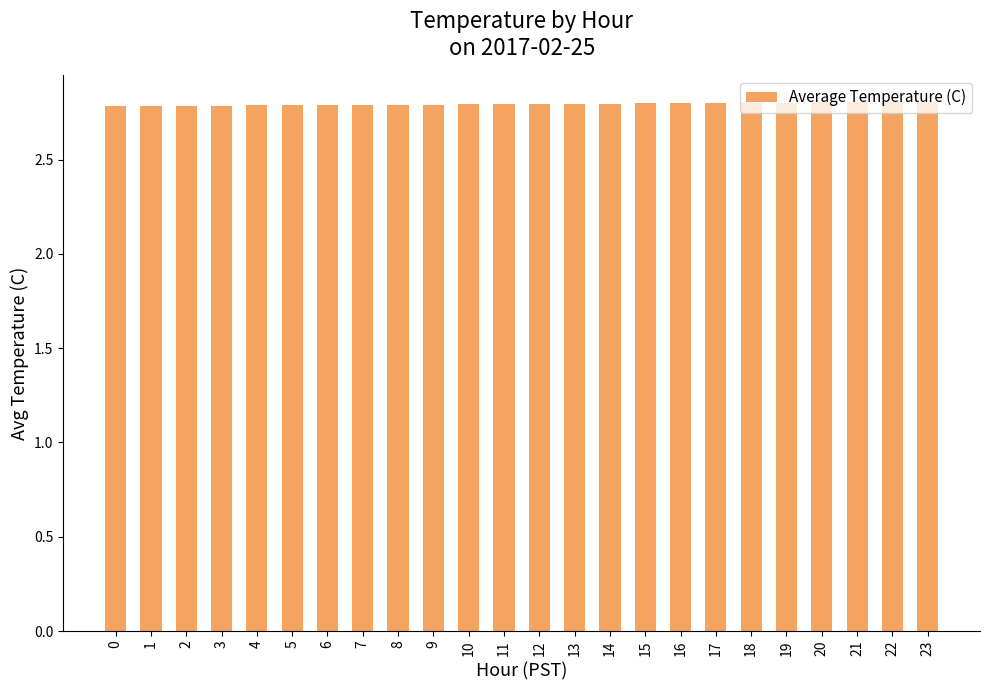

True or false: the data shows 1.2 at 23.

False